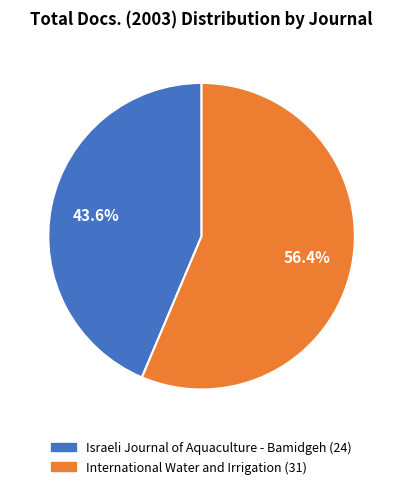

Is it true that International Water and Irrigation is 56% of the pie?

True